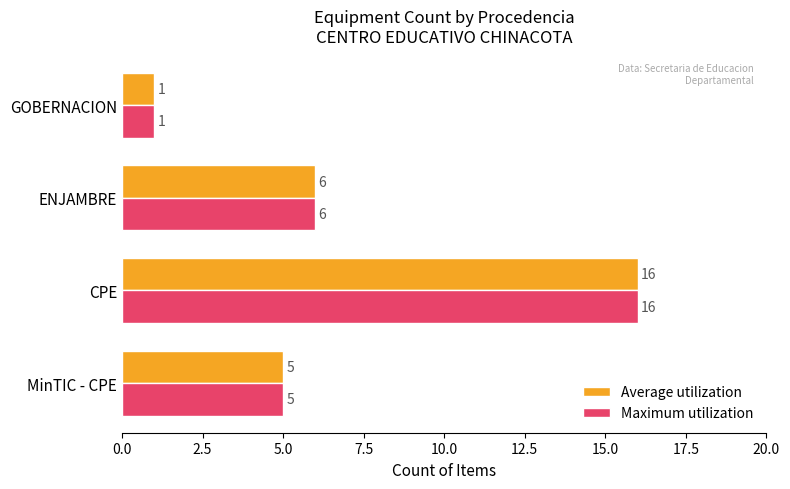

At which label is Average utilization closest to 8?

ENJAMBRE